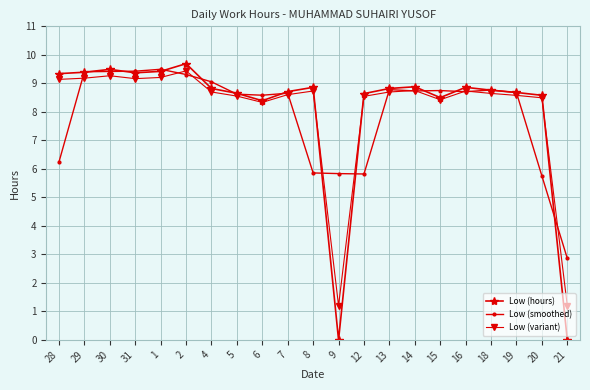

Is the value of Low (hours) at 9 greater than the value of Low (variant) at 2?

No